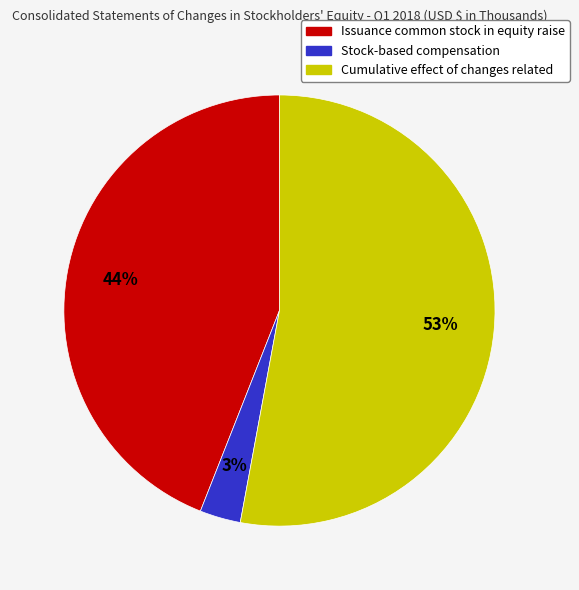

Count the number of slices in the pie.

3